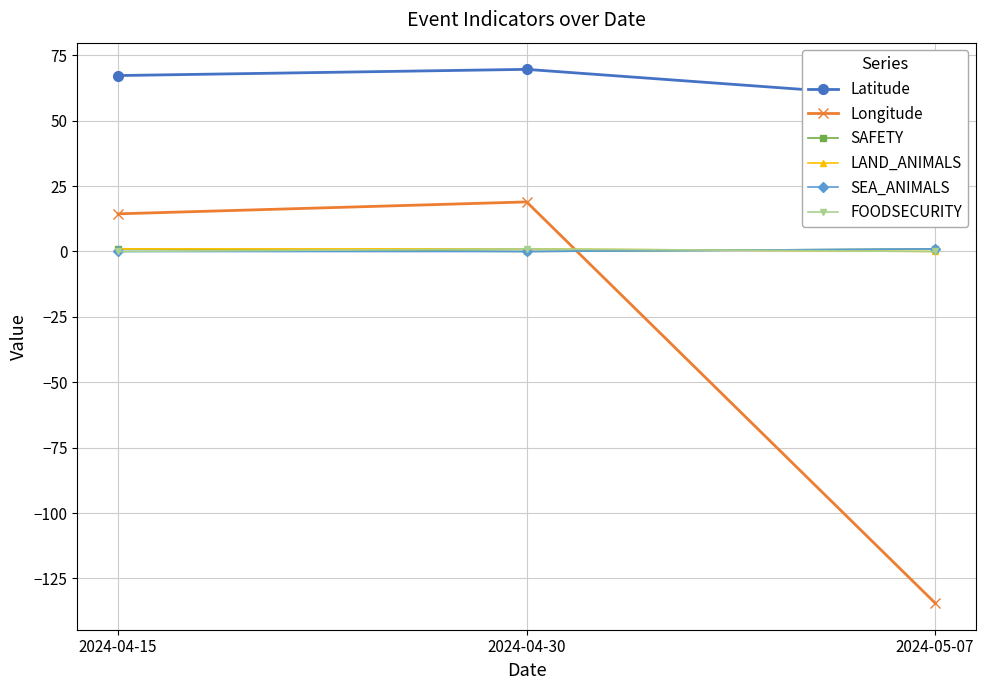

How many lines are shown in the chart?

6